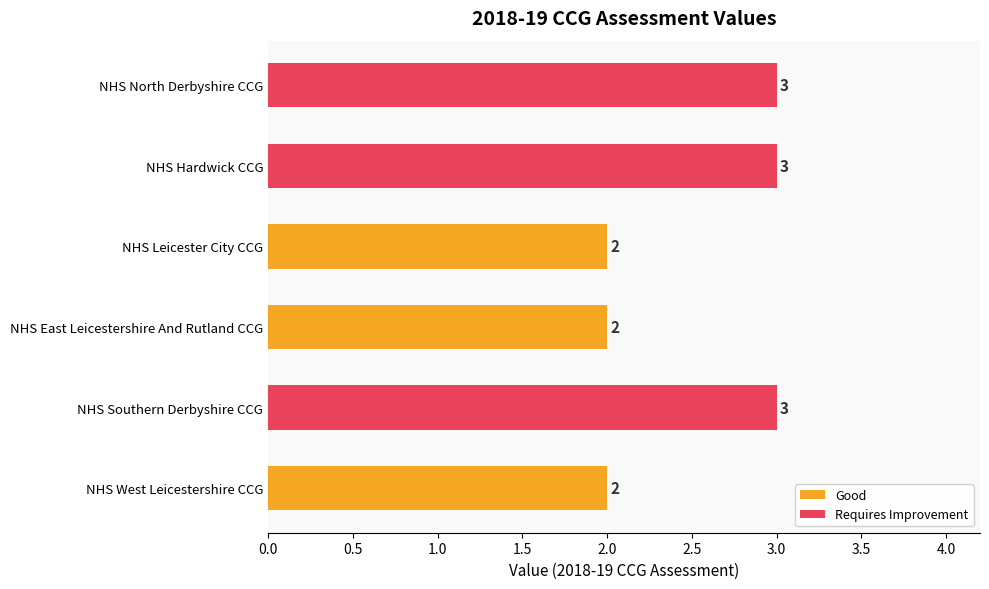

Reading bottom to top, list all the values displayed in this chart.

NHS West Leicestershire CCG=2	NHS Southern Derbyshire CCG=3	NHS East Leicestershire And Rutland CCG=2	NHS Leicester City CCG=2	NHS Hardwick CCG=3	NHS North Derbyshire CCG=3